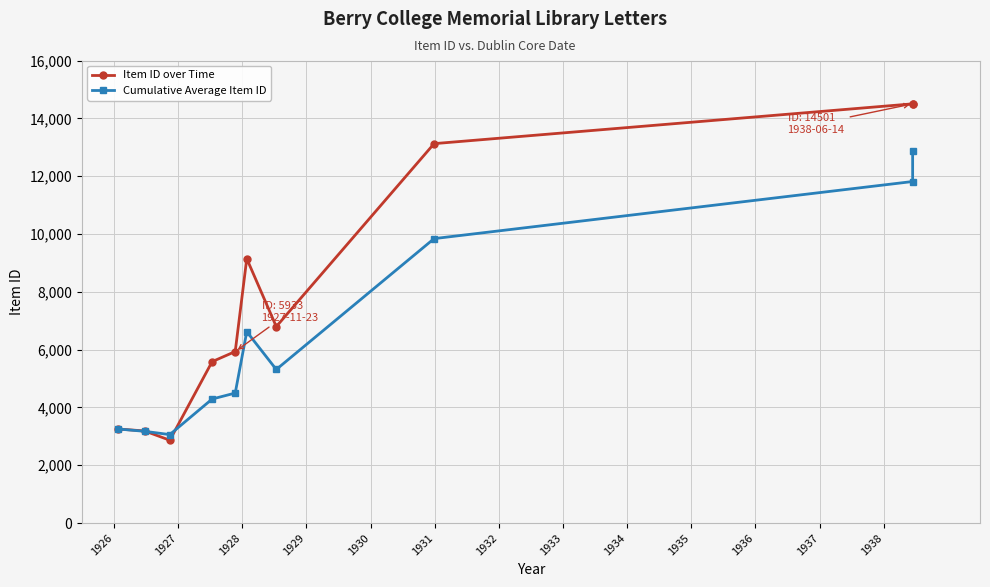

What is the value of the Cumulative Average Item ID point at the 5th from the left?

4497